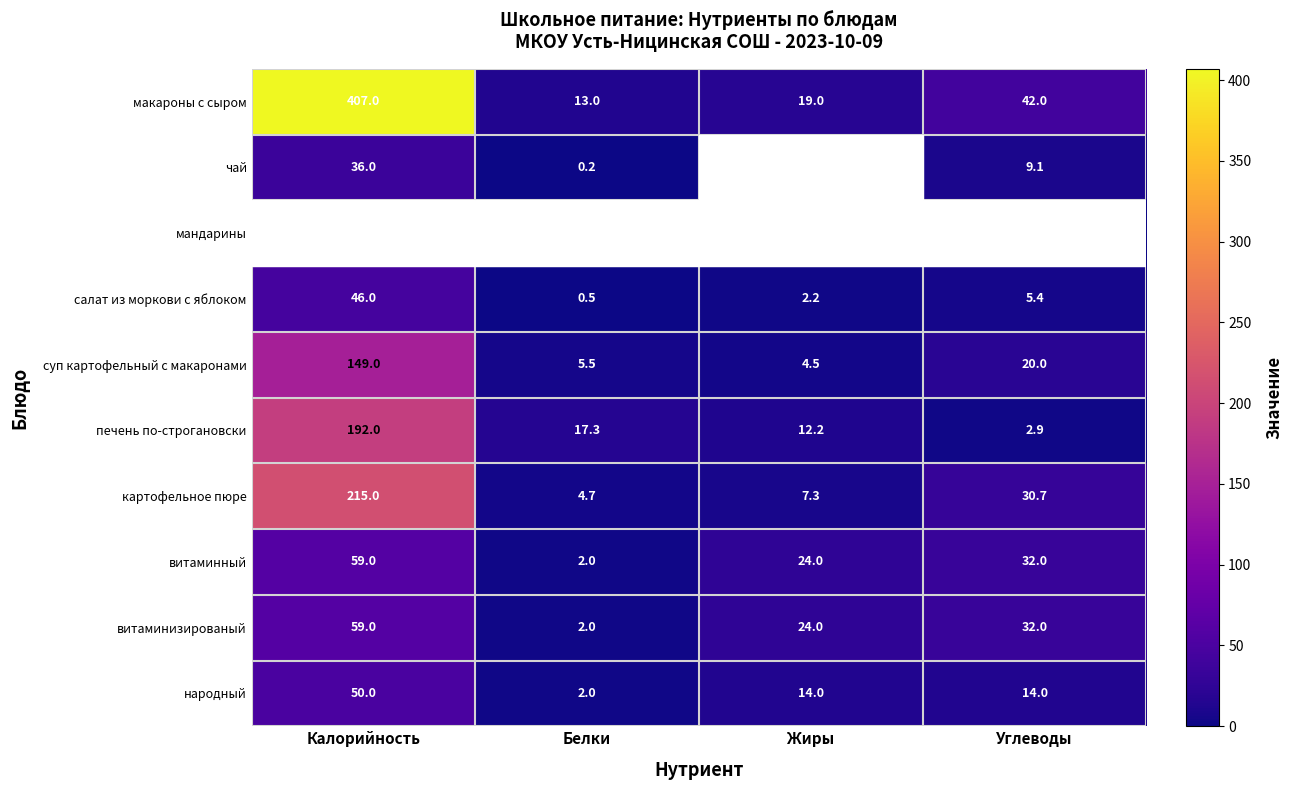

List the labels in order of суп картофельный с макаронами value, largest first.

Калорийность, Углеводы, Белки, Жиры